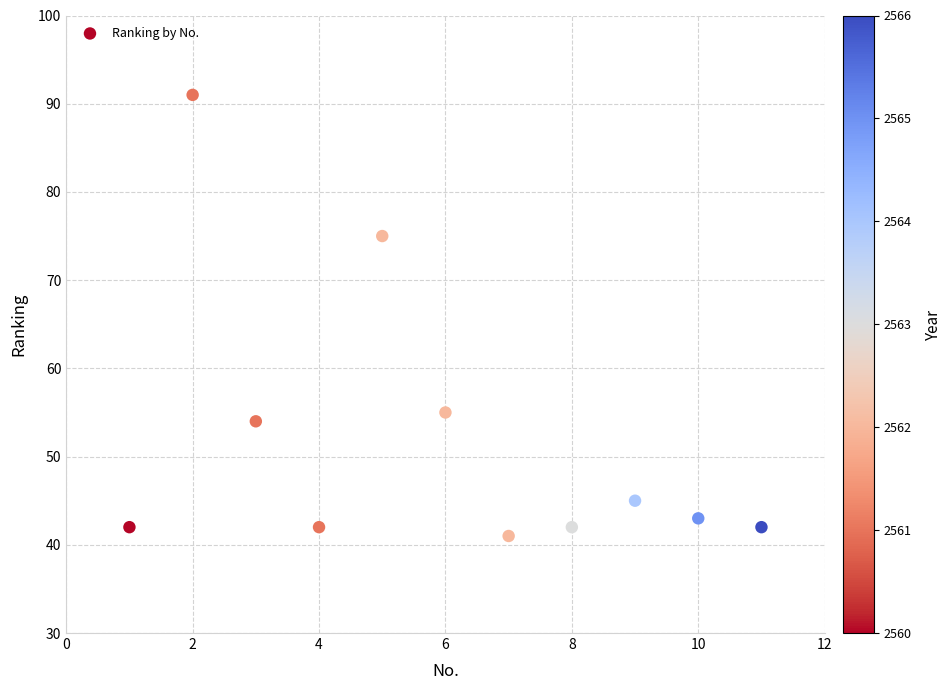

What Y value in the scatter plot is closest to 66?

75